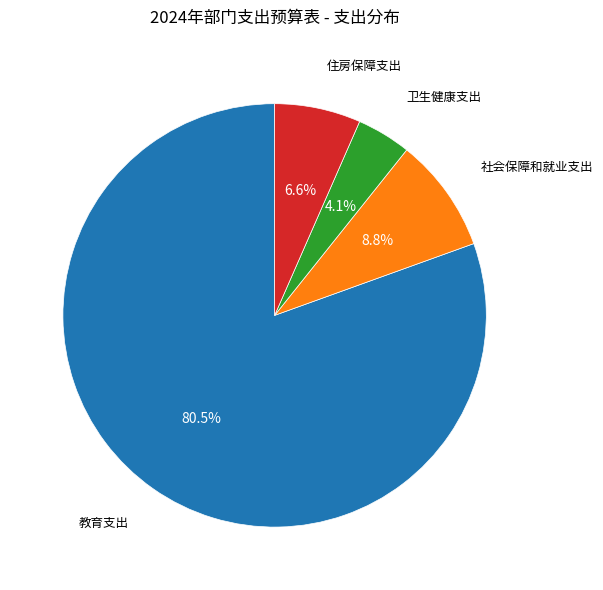

Does any single category account for the majority?

Yes